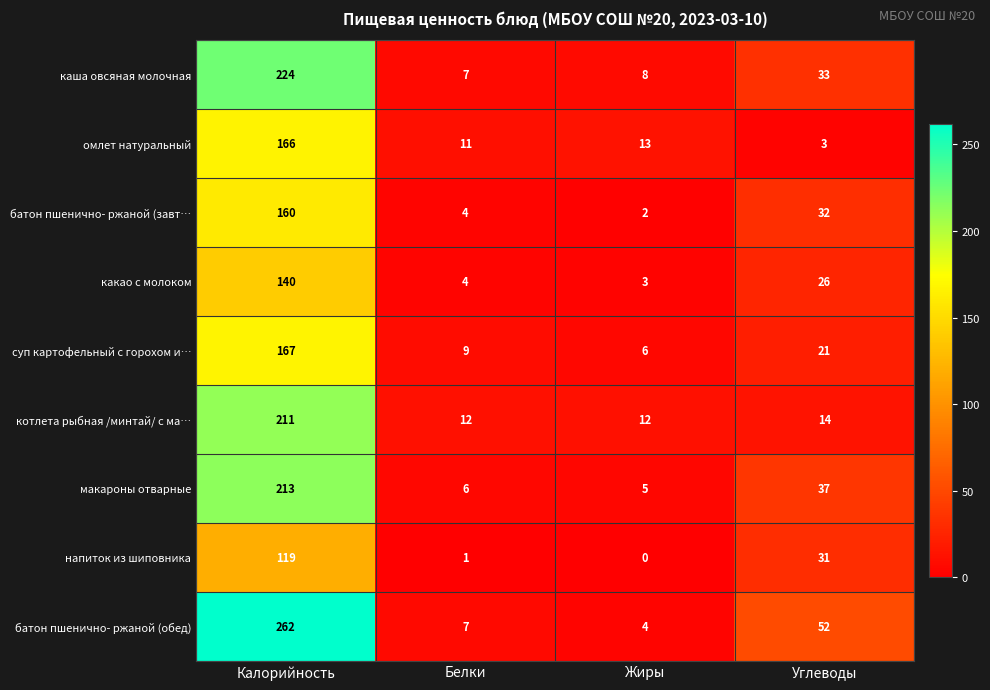

At which category is the sum across all series the highest?

Калорийность